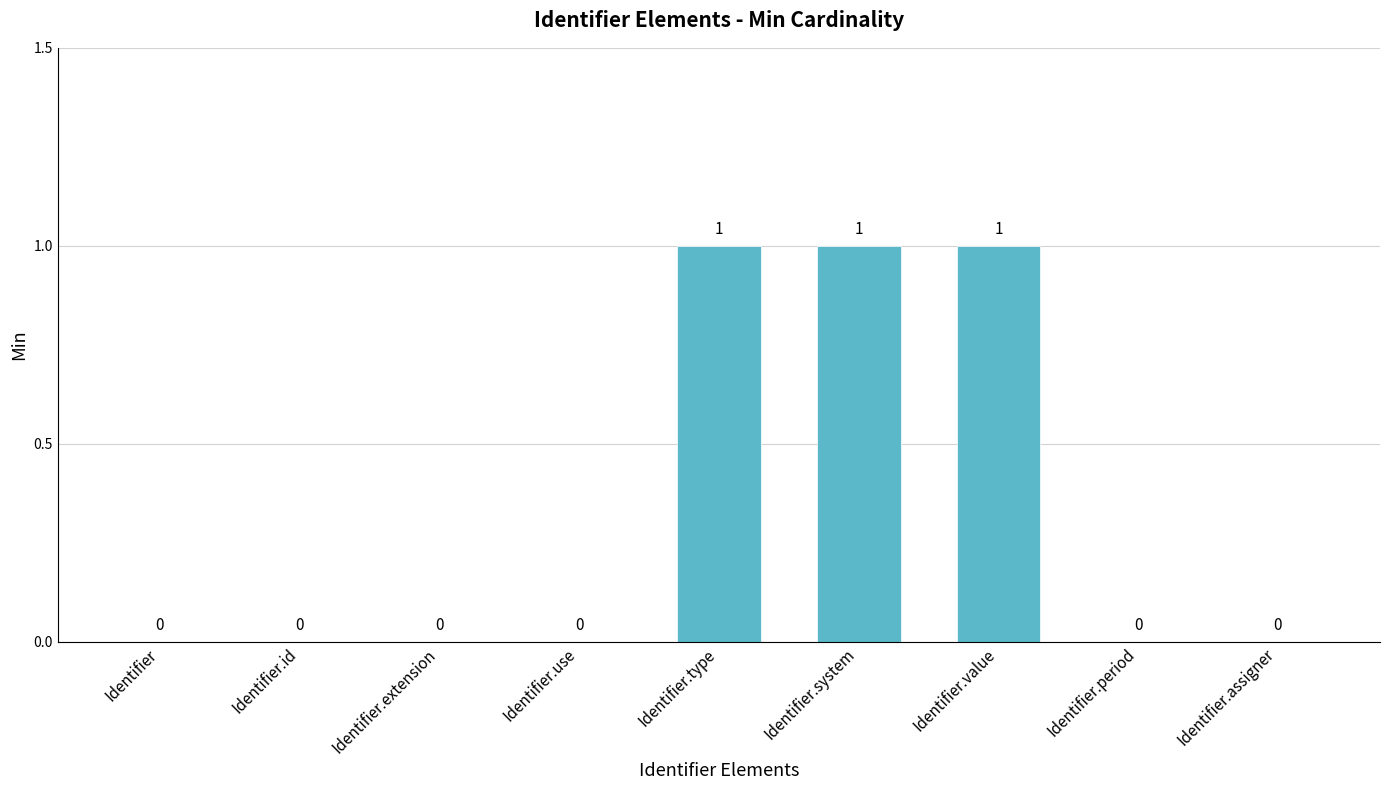

Count the number of categories in the chart.

9